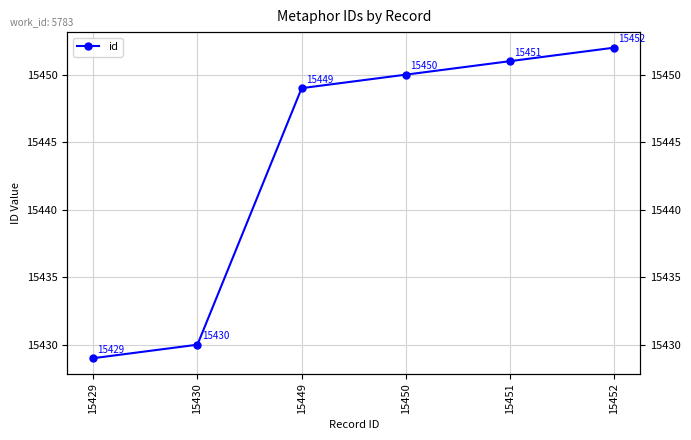

Is it true that the value at 15430 is 15430?

True